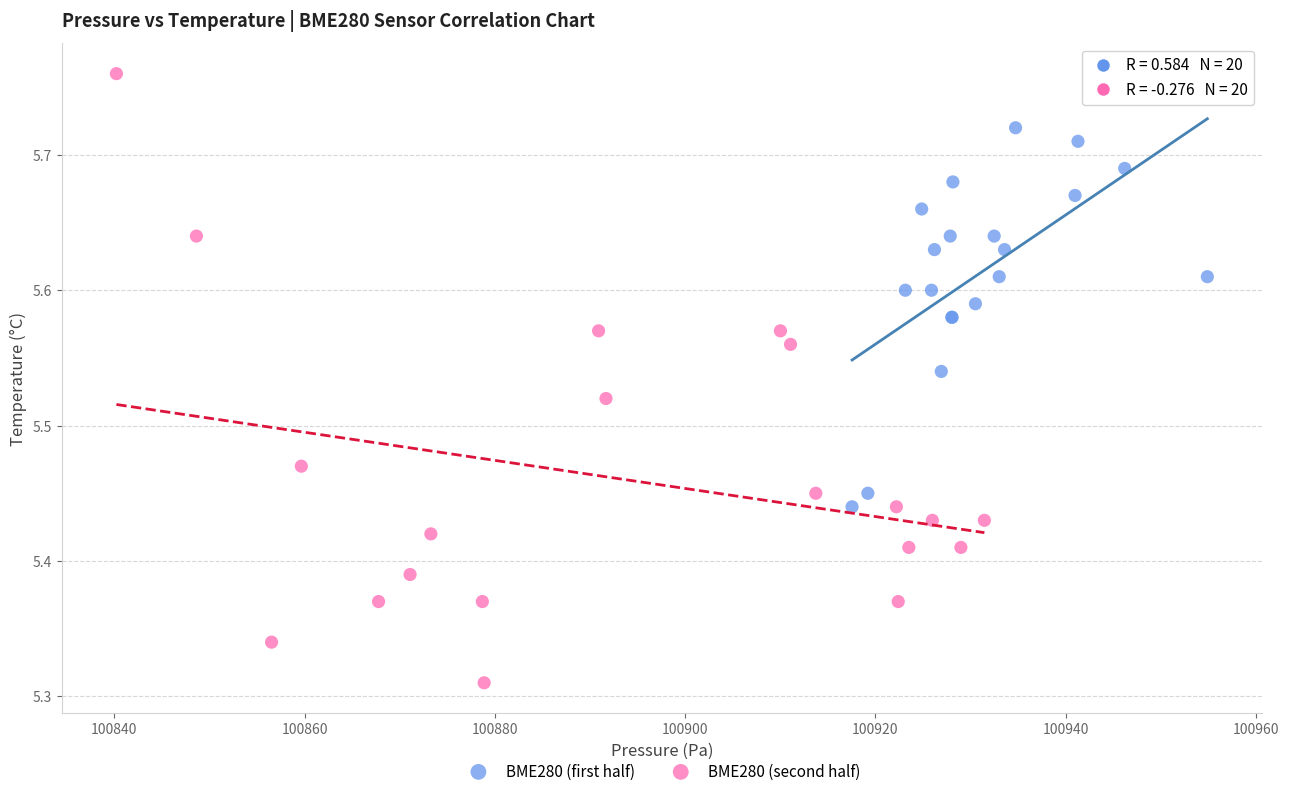

Which series contains the highest Y value?

BME280 (second half)